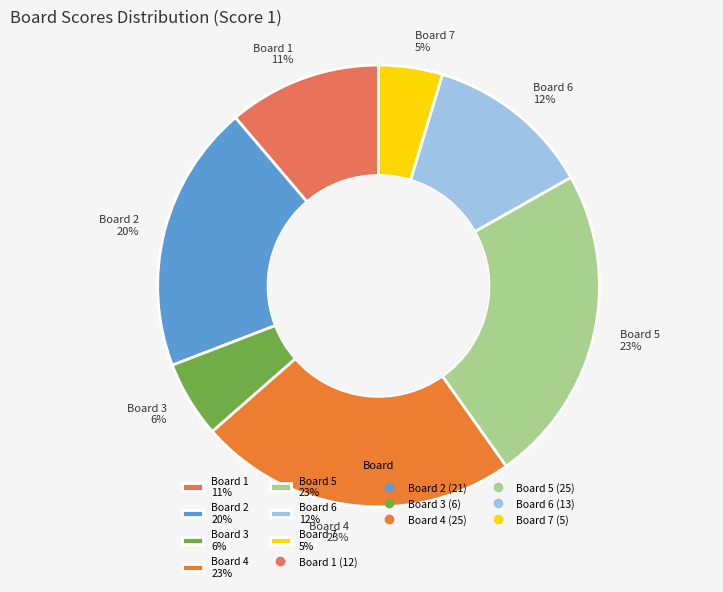

Which has a higher value, Board 6 12% or Board 7 5%?

Board 6 12%